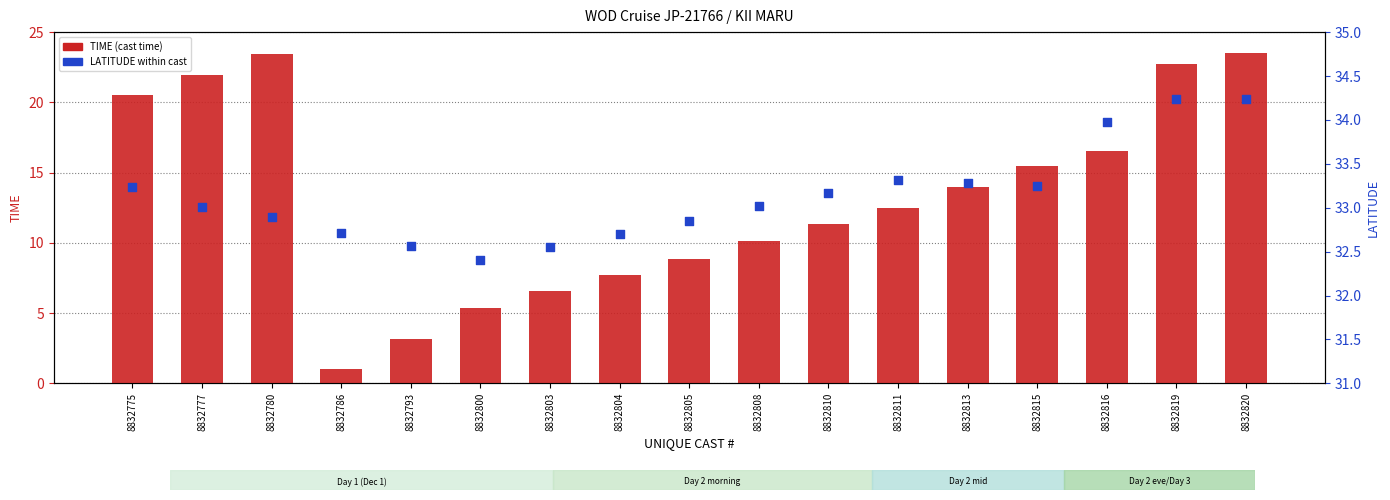

Is the value of LATITUDE at 8832819 greater than the value of TIME (cast time) at 8832819?

Yes